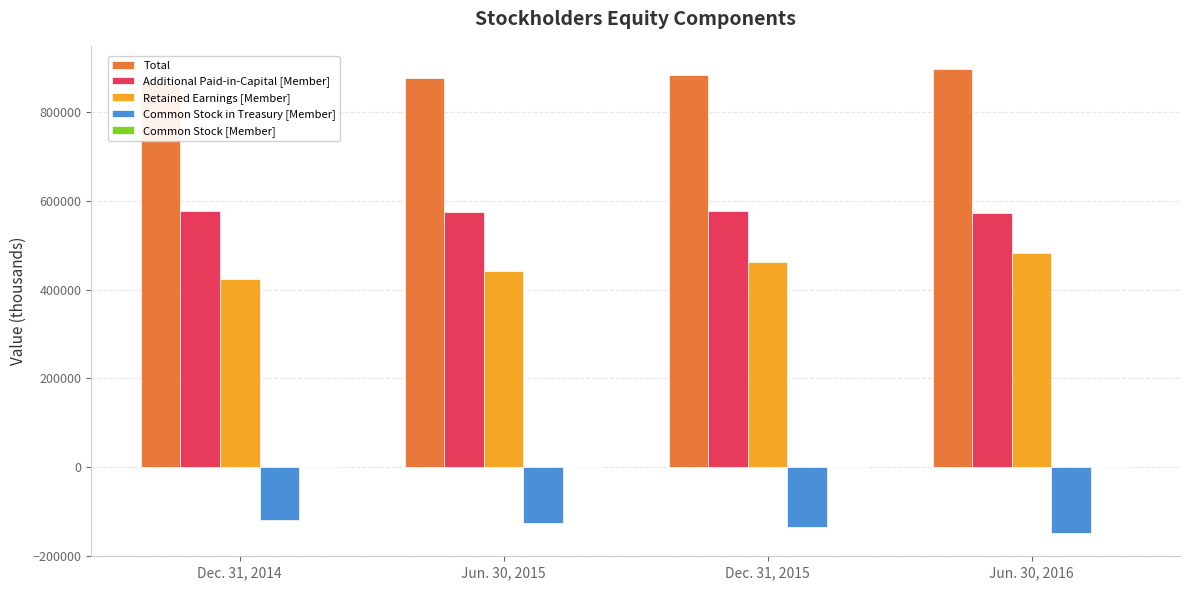

The value of Common Stock [Member] at Dec. 31, 2015 is 497. True or false?

True